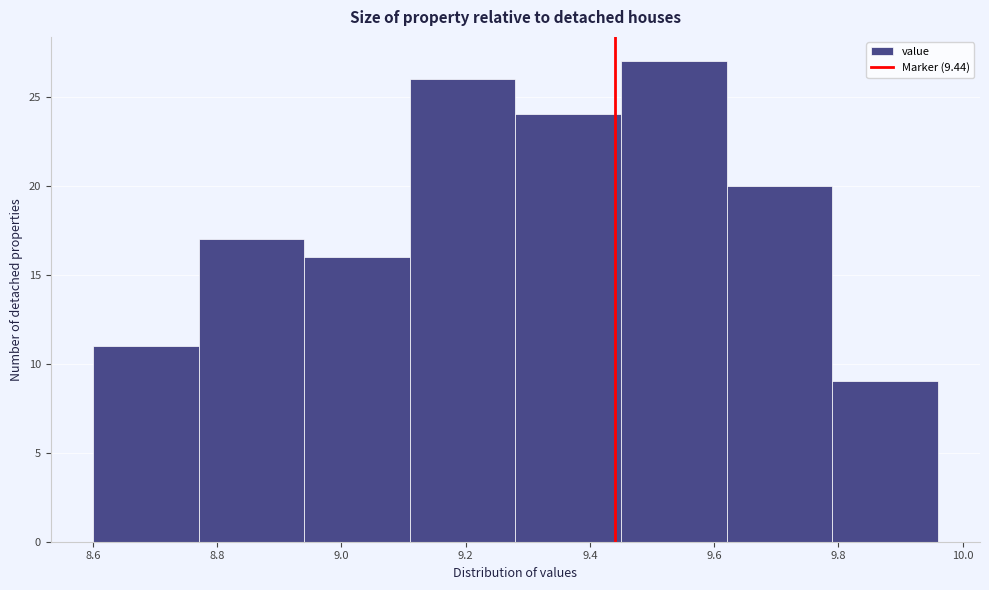

Reading left to right, transcribe this chart: for each bar, give the range it covers on the x-axis and its height. Neither the bar edges nor the heights are printed on the chart, so give them approximately, as read against the axes.

8.60 to 8.77: 11
8.77 to 8.94: 17
8.94 to 9.11: 16
9.11 to 9.28: 26
9.28 to 9.45: 24
9.45 to 9.62: 27
9.62 to 9.79: 20
9.79 to 9.96: 9